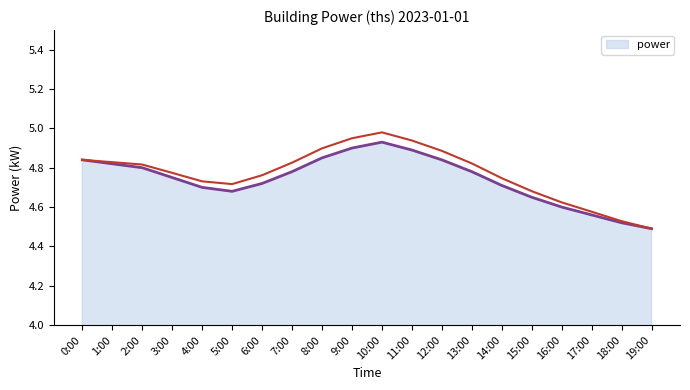

The value of power at 8:00 is 7.9. True or false?

False